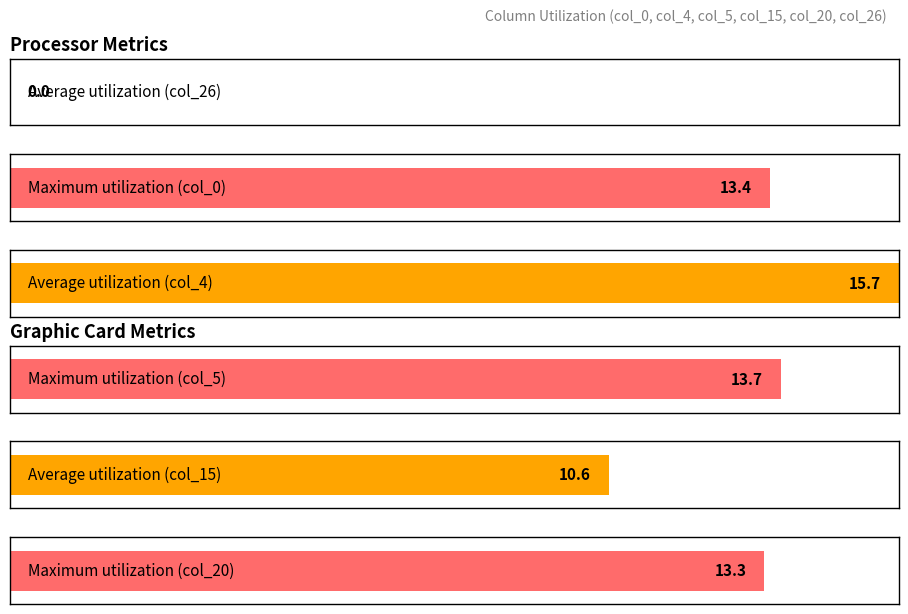

What are all the series names shown in the legend?

col_26, col_0, col_4, col_5, col_15, col_20